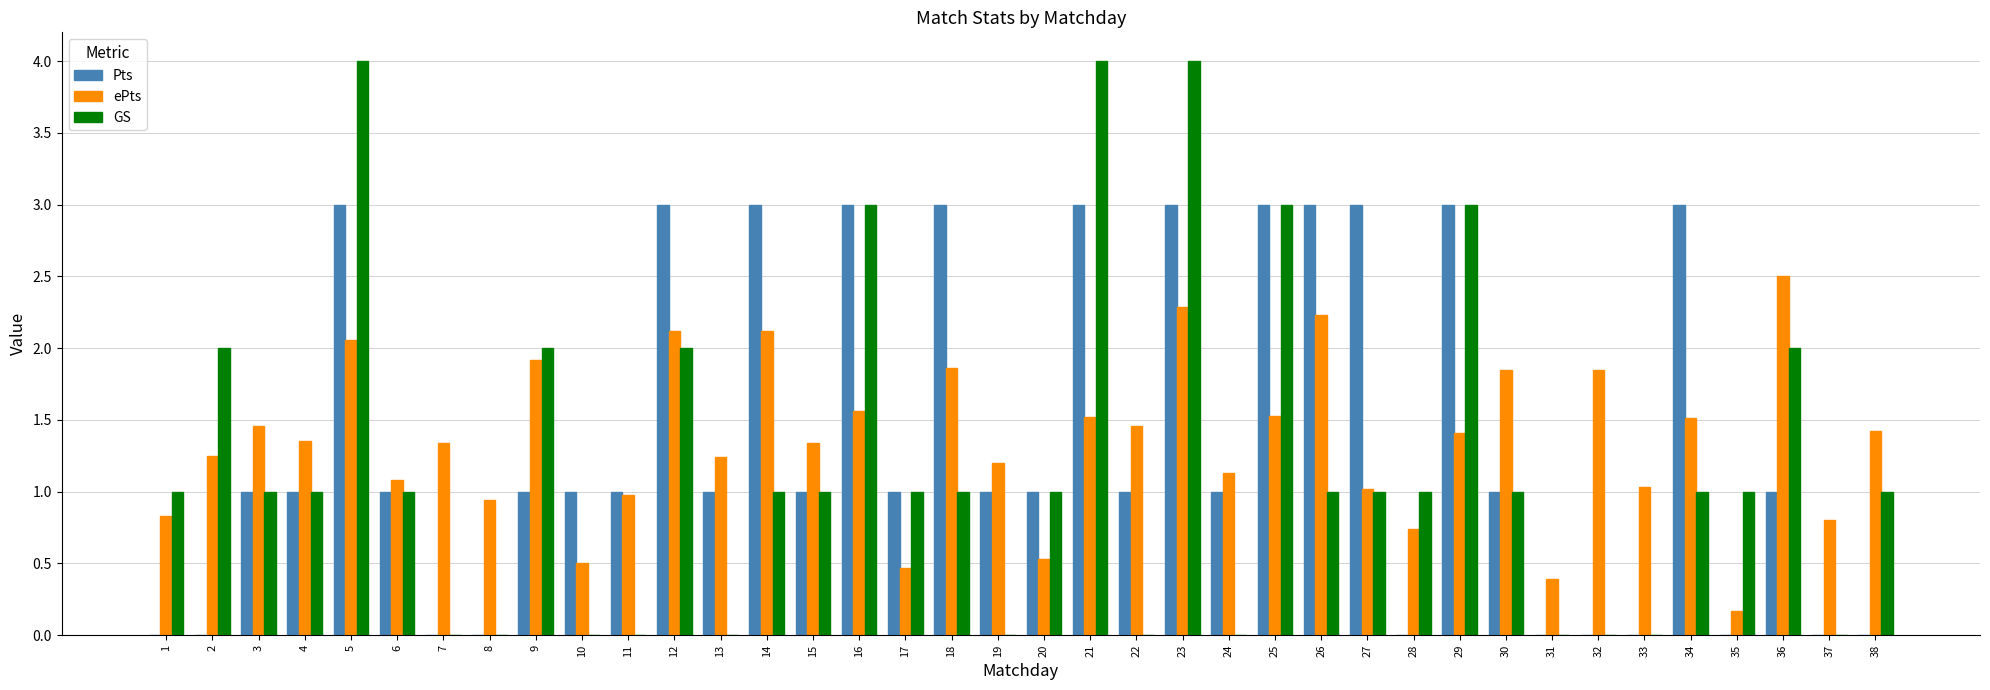

What is the maximum value shown in the chart?

4.0